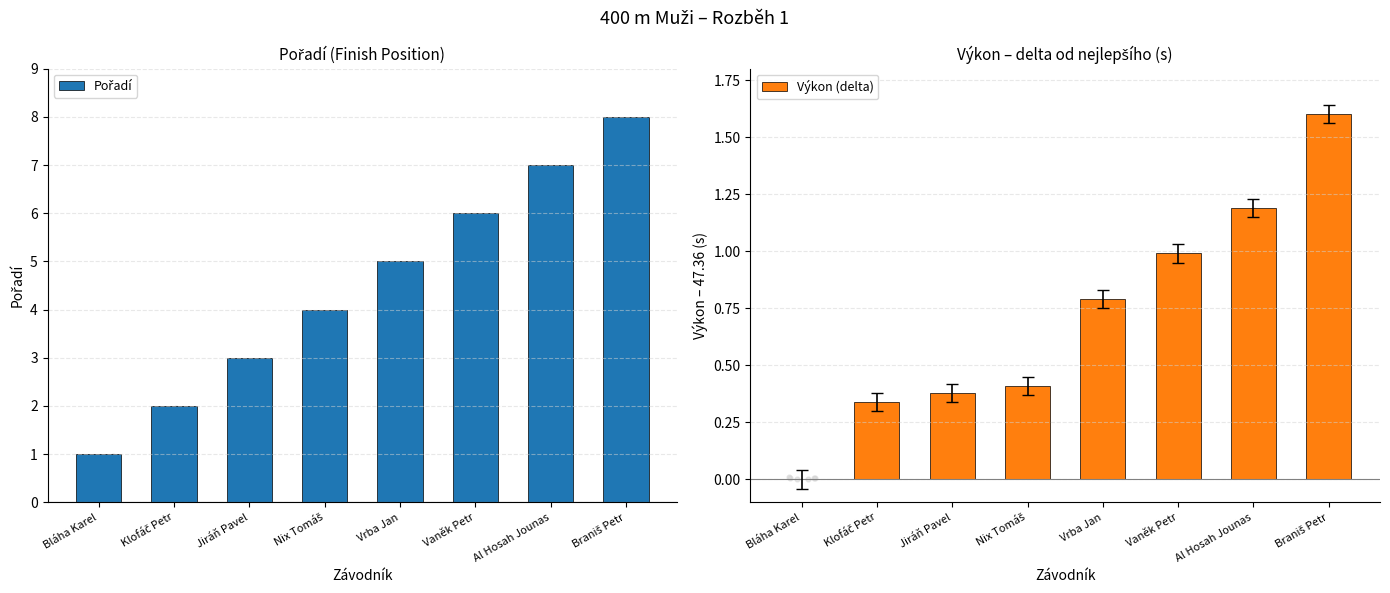

At how many categories does at least one series exceed 7?

1